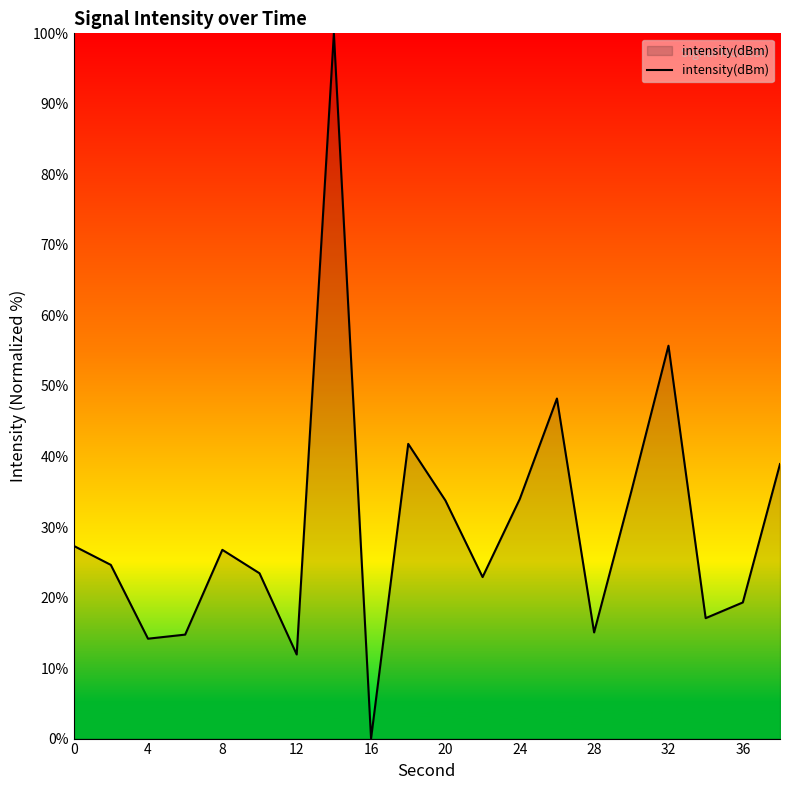

What is the difference between the maximum and minimum values?

100.0